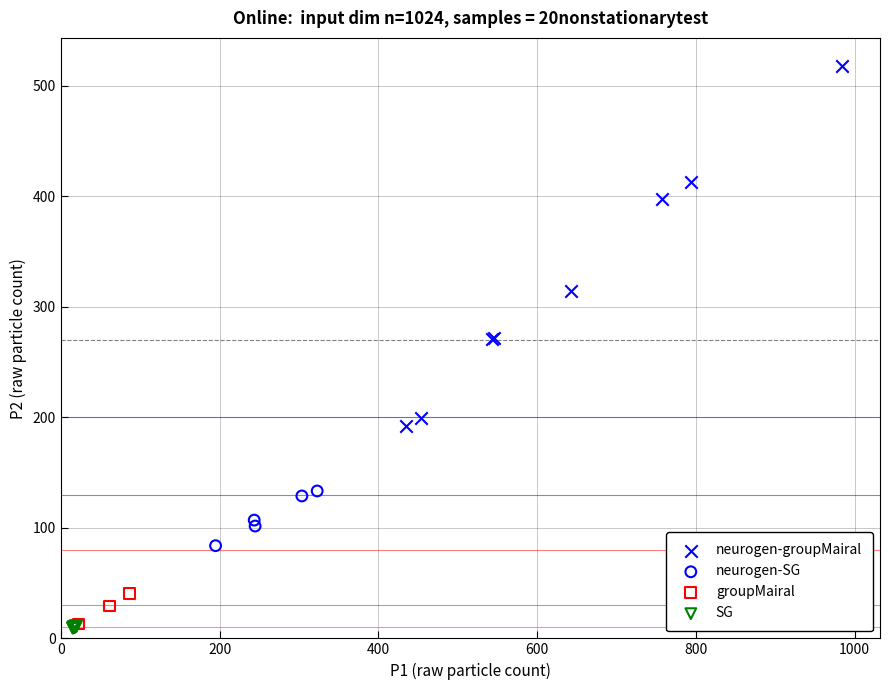

Which series reaches the maximum Y coordinate?

neurogen-groupMairal